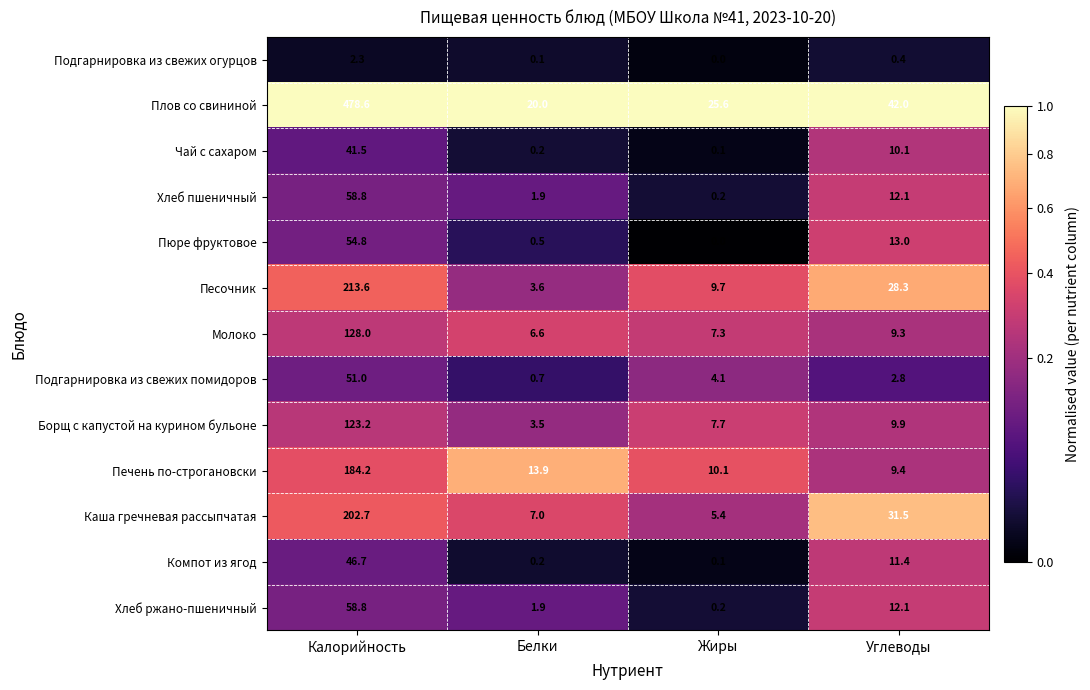

Read the Хлеб пшеничный value at Калорийность.

58.8